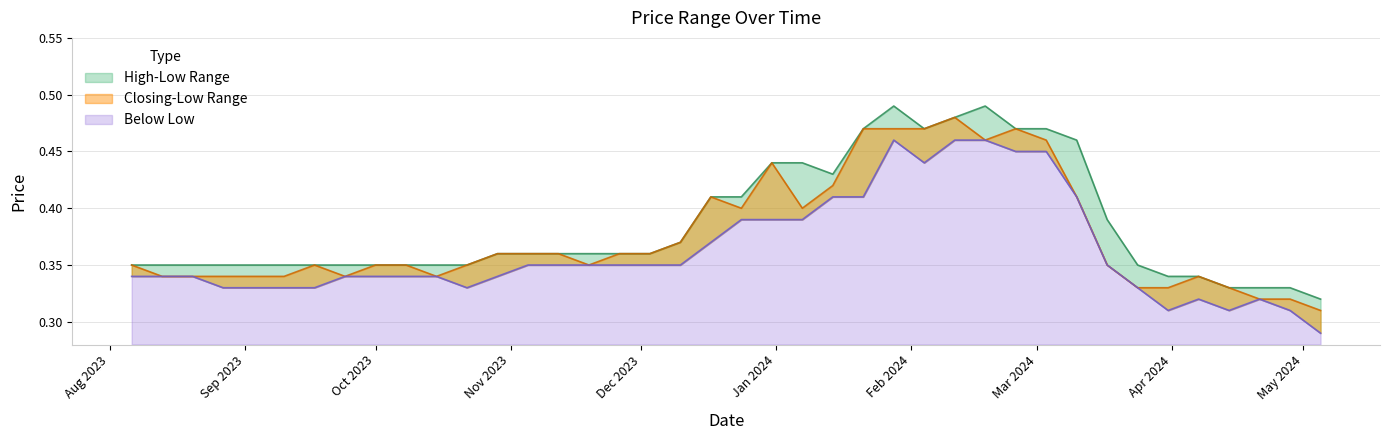

Where is Low nearest to the value 0?

05/05/2024